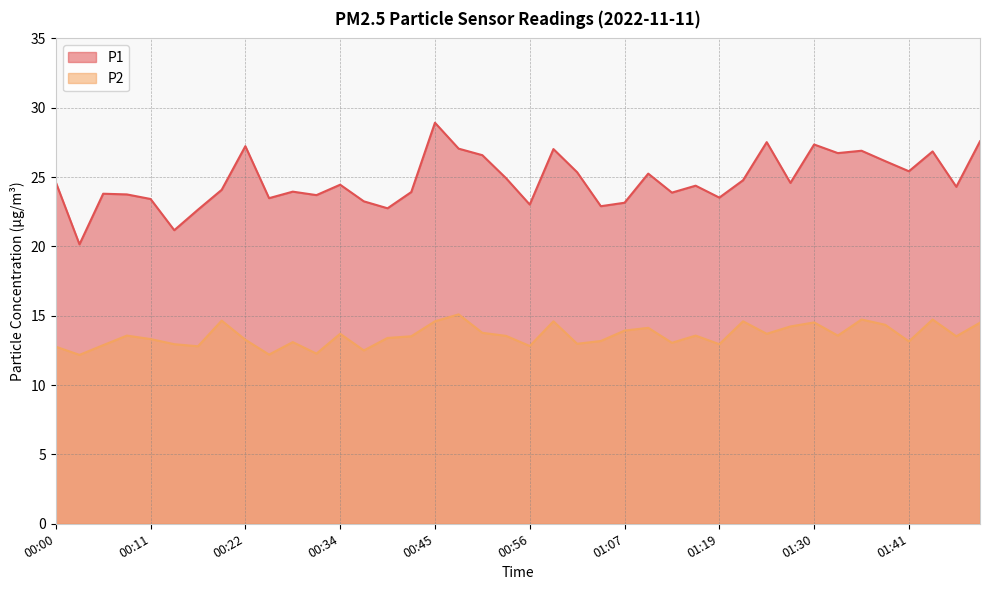

Reading left to right, what are all the values shown in this chart?

P1: 00:00=24.6	00:02=20.1	00:05=23.8	00:08=23.8	00:11=23.4	00:14=21.2	00:16=22.6	00:19=24.1	00:22=27.2	00:25=23.5	00:28=23.9	00:31=23.7	00:34=24.4	00:36=23.2	00:39=22.8	00:42=23.9	00:45=28.9	00:47=27.1	00:50=26.6	00:53=24.9	00:56=23.0	00:59=27.0	01:01=25.4	01:04=22.9	01:07=23.1	01:10=25.2	01:13=23.9	01:16=24.4	01:19=23.5	01:21=24.8	01:24=27.5	01:27=24.6	01:30=27.4	01:32=26.7	01:35=26.9	01:38=26.1	01:41=25.4	01:44=26.9	01:47=24.3	01:50=27.6
P2: 00:00=12.8	00:02=12.2	00:05=12.9	00:08=13.6	00:11=13.3	00:14=12.9	00:16=12.8	00:19=14.7	00:22=13.3	00:25=12.2	00:28=13.1	00:31=12.3	00:34=13.7	00:36=12.5	00:39=13.4	00:42=13.5	00:45=14.6	00:47=15.1	00:50=13.8	00:53=13.6	00:56=12.8	00:59=14.6	01:01=13.0	01:04=13.2	01:07=13.9	01:10=14.1	01:13=13.1	01:16=13.6	01:19=12.9	01:21=14.6	01:24=13.7	01:27=14.2	01:30=14.5	01:32=13.6	01:35=14.7	01:38=14.3	01:41=13.2	01:44=14.7	01:47=13.5	01:50=14.5